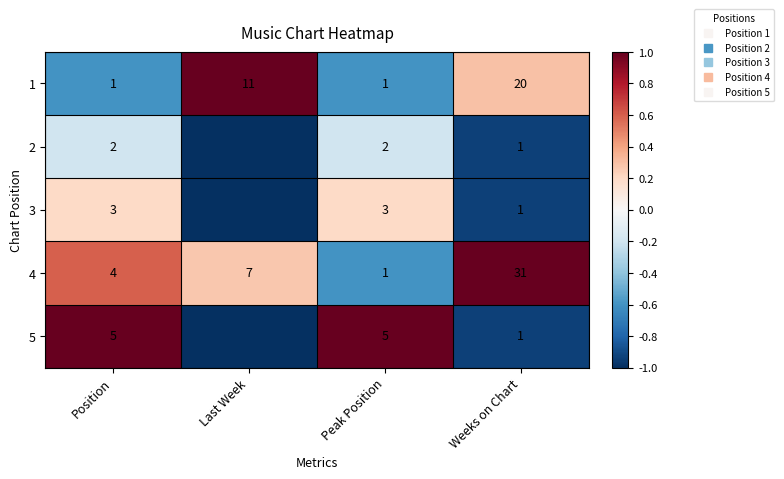

How many data points in 4 are less than 0?

1